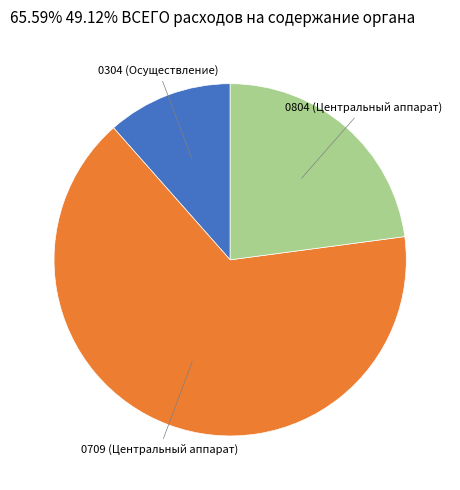

Is there a majority slice in this chart?

Yes